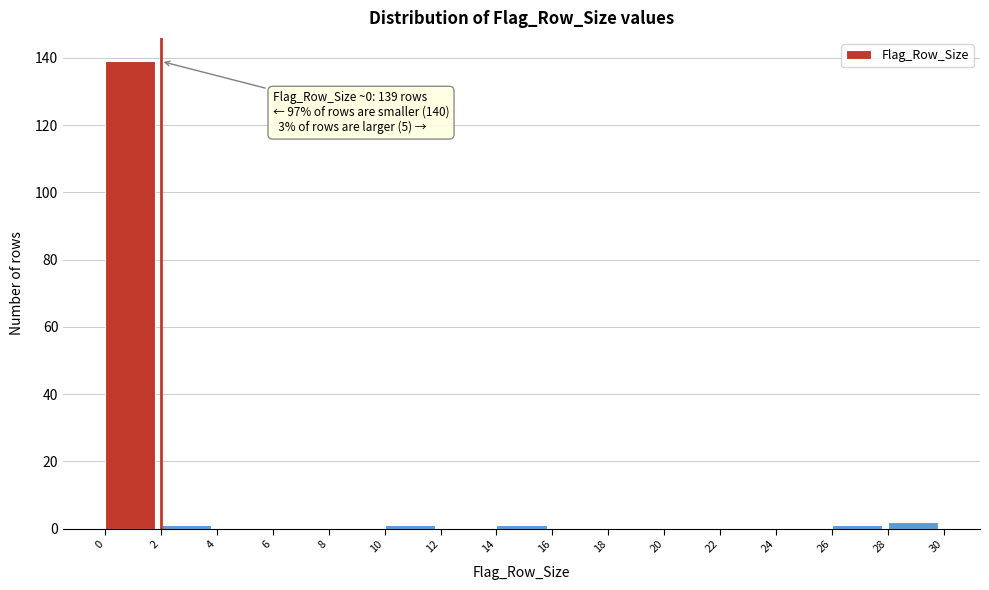

Which range on the x-axis has the tallest bar?

0 to 2